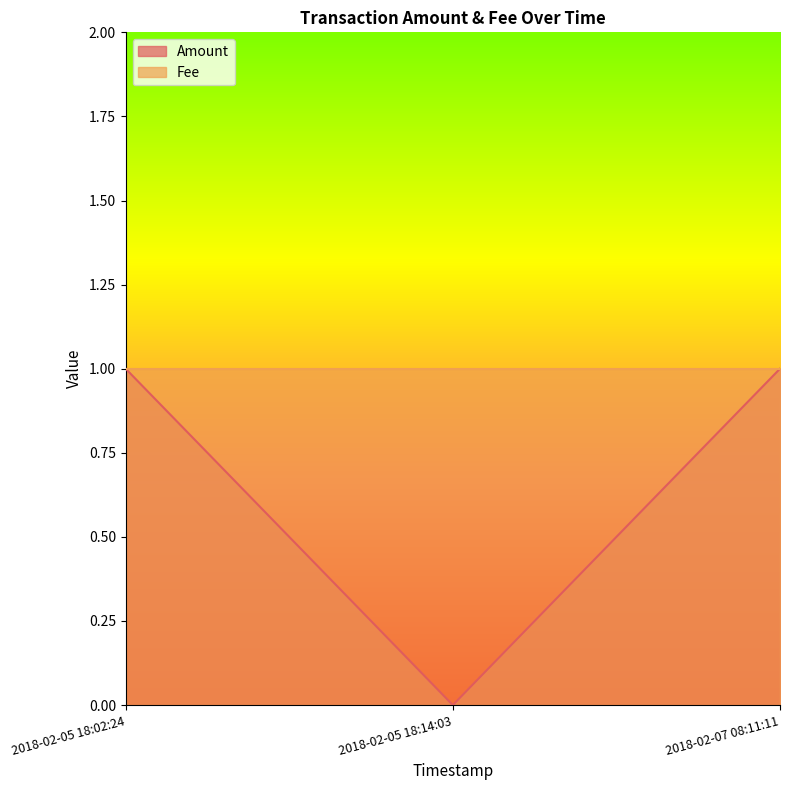

What is the value of the 1st point from the left?

1